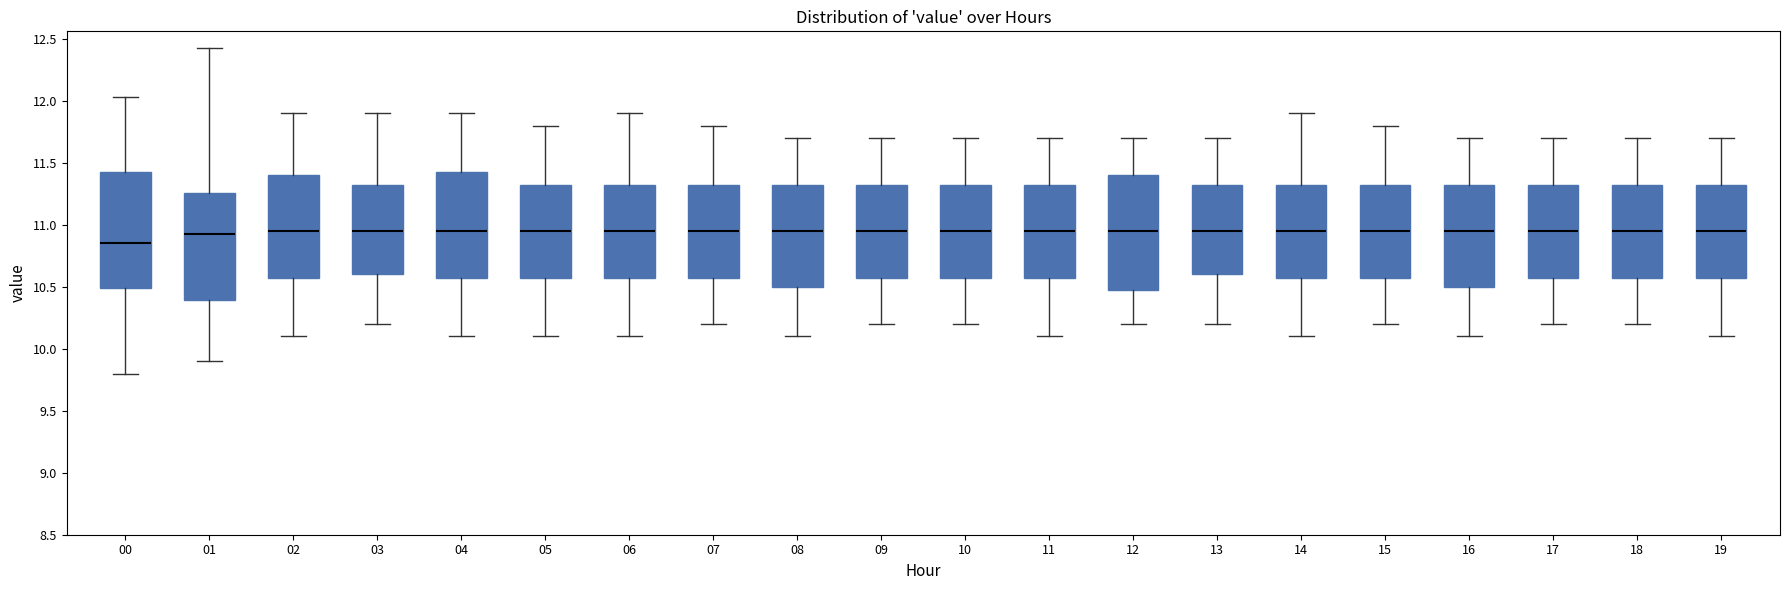

Reading left to right, read every box against the y-axis: the position of its median line, the range the box covers, and the ends of its whiskers. The values are not printed on the chart, so give them approximately, as read against the axis.

00: median 10.85, box 10.50 to 11.45, whiskers 9.80 to 12.05
01: median 10.95, box 10.40 to 11.25, whiskers 9.90 to 12.45
02: median 10.95, box 10.60 to 11.40, whiskers 10.10 to 11.90
03: median 10.95, box 10.60 to 11.35, whiskers 10.20 to 11.90
04: median 10.95, box 10.60 to 11.45, whiskers 10.10 to 11.90
05: median 10.95, box 10.60 to 11.35, whiskers 10.10 to 11.80
06: median 10.95, box 10.60 to 11.35, whiskers 10.10 to 11.90
07: median 10.95, box 10.60 to 11.35, whiskers 10.20 to 11.80
08: median 10.95, box 10.50 to 11.35, whiskers 10.10 to 11.70
09: median 10.95, box 10.60 to 11.35, whiskers 10.20 to 11.70
10: median 10.95, box 10.60 to 11.35, whiskers 10.20 to 11.70
11: median 10.95, box 10.60 to 11.35, whiskers 10.10 to 11.70
12: median 10.95, box 10.50 to 11.40, whiskers 10.20 to 11.70
13: median 10.95, box 10.60 to 11.35, whiskers 10.20 to 11.70
14: median 10.95, box 10.60 to 11.35, whiskers 10.10 to 11.90
15: median 10.95, box 10.60 to 11.35, whiskers 10.20 to 11.80
16: median 10.95, box 10.50 to 11.35, whiskers 10.10 to 11.70
17: median 10.95, box 10.60 to 11.35, whiskers 10.20 to 11.70
18: median 10.95, box 10.60 to 11.35, whiskers 10.20 to 11.70
19: median 10.95, box 10.60 to 11.35, whiskers 10.10 to 11.70